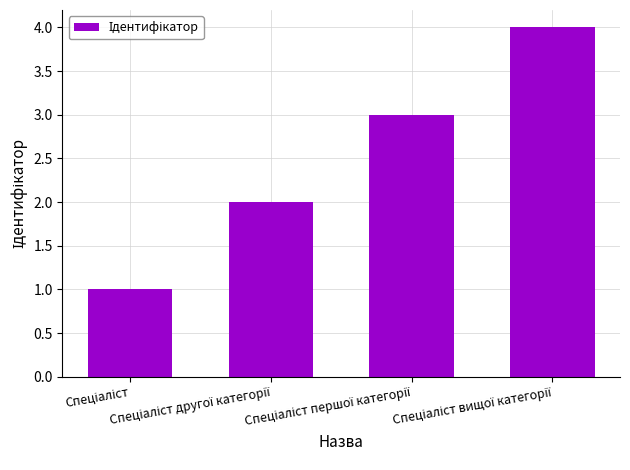

How many bars are there in total?

4